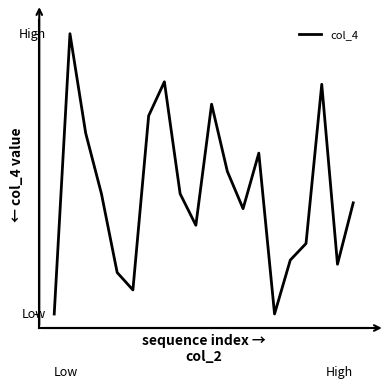

Does the chart have visible grid lines?

No